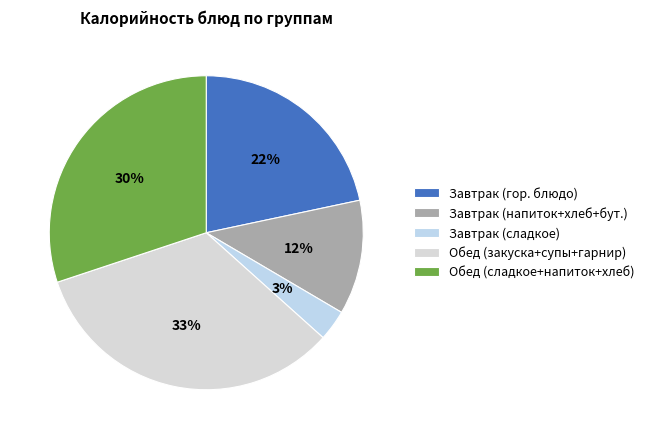

Does any single category account for the majority?

No